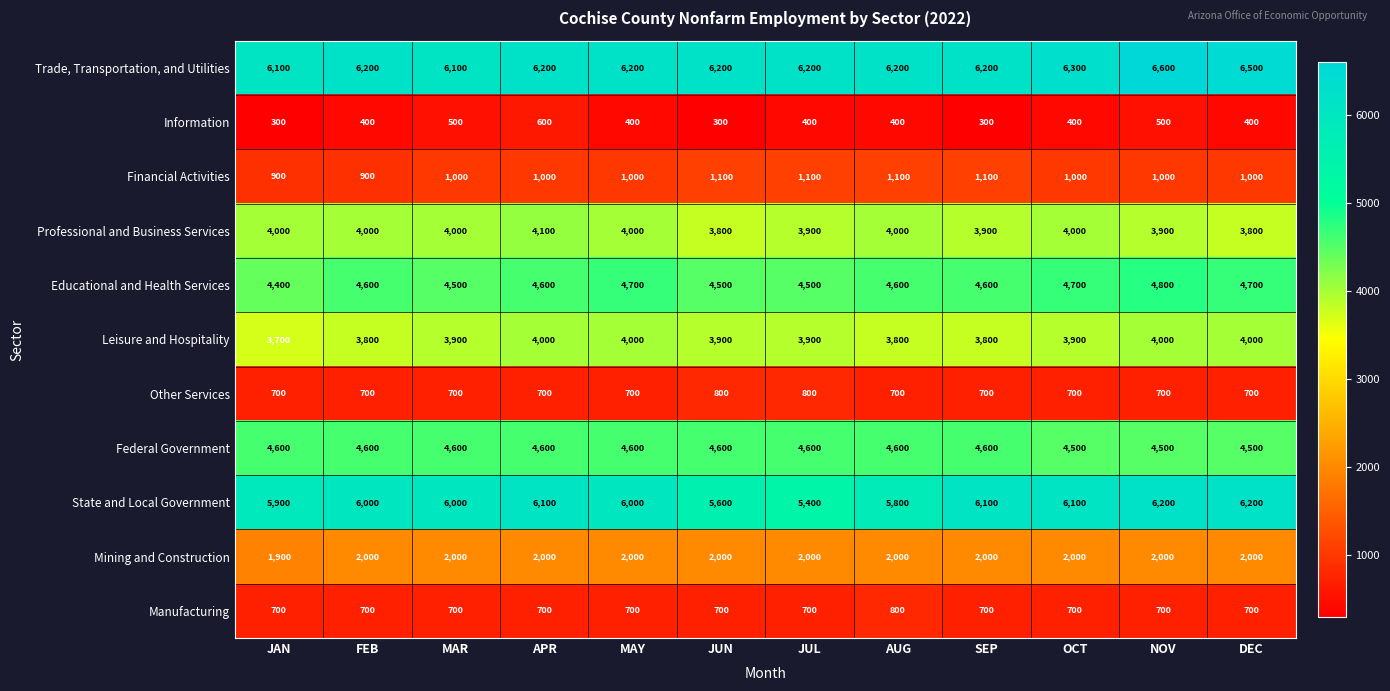

What is the difference between the second highest and second lowest values in the Financial Activities series?

200